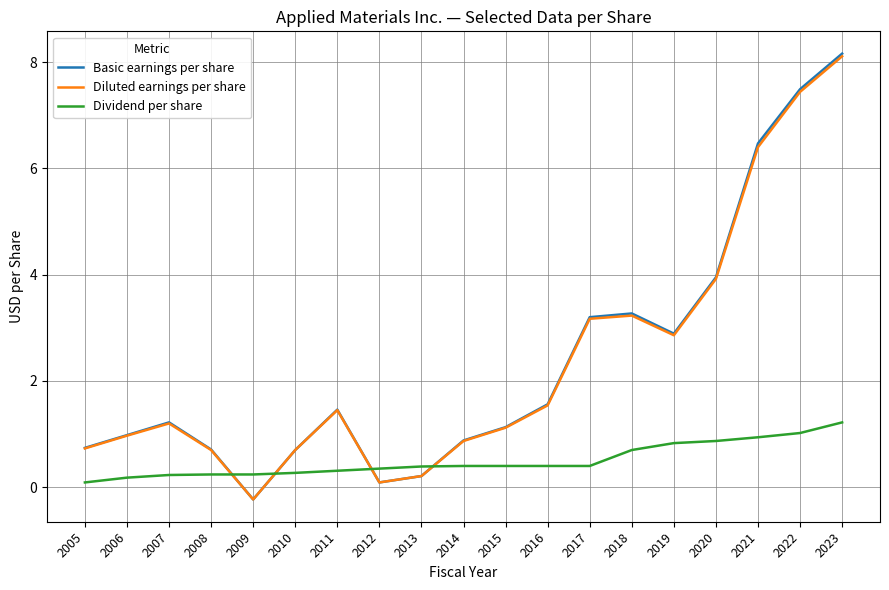

The Dividend per share series shows 0.4 at 2017. True or false?

True